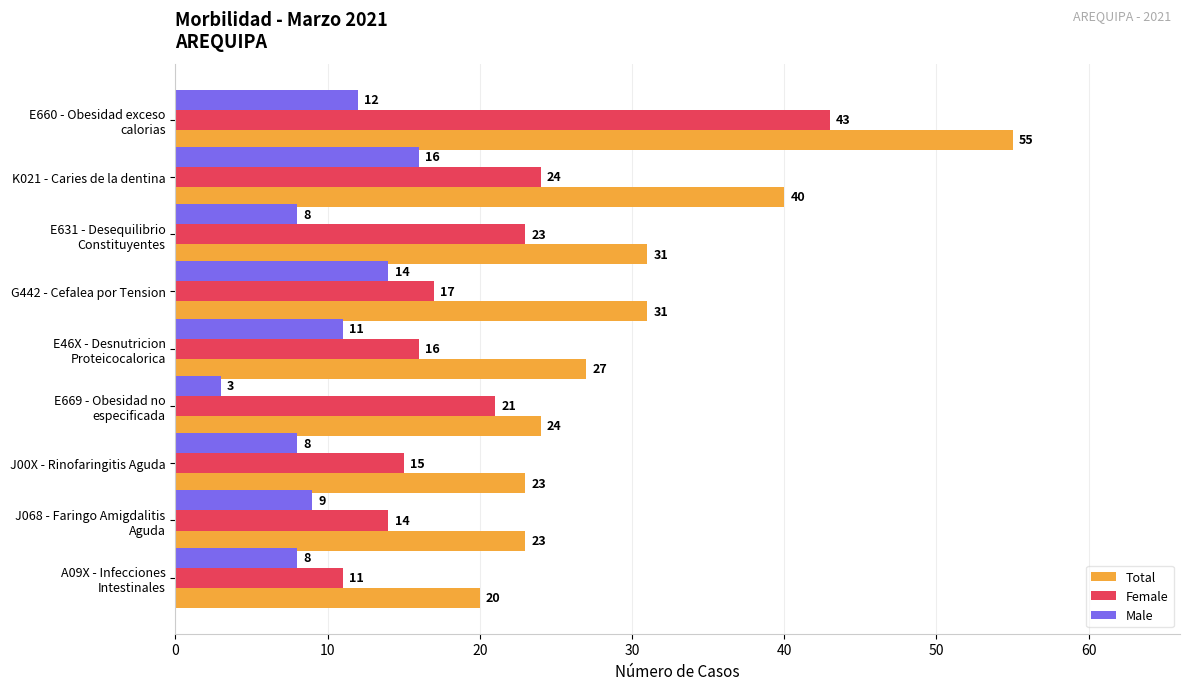

At how many categories does at least one series exceed 7?

9